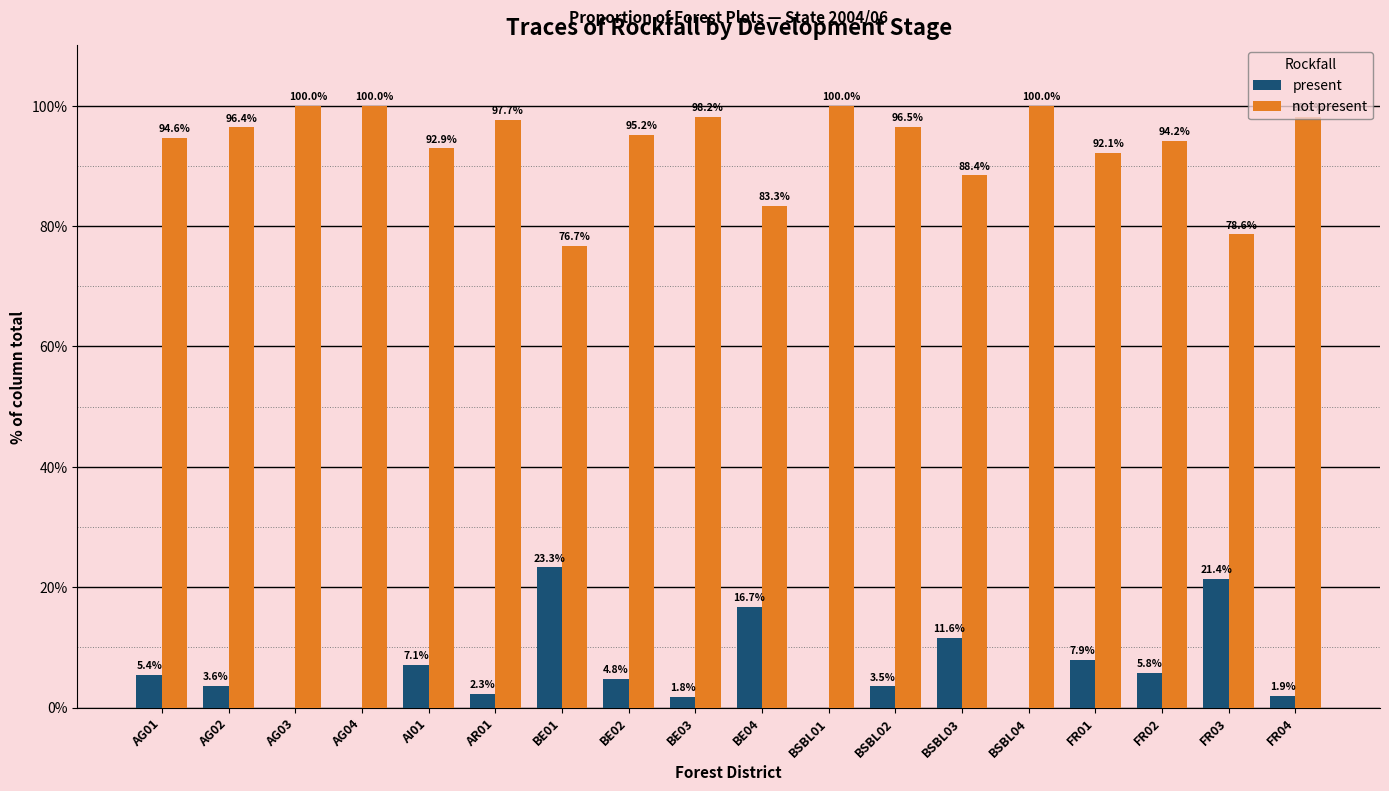

True or false: not present has a value of 19.9 at BE01.

False